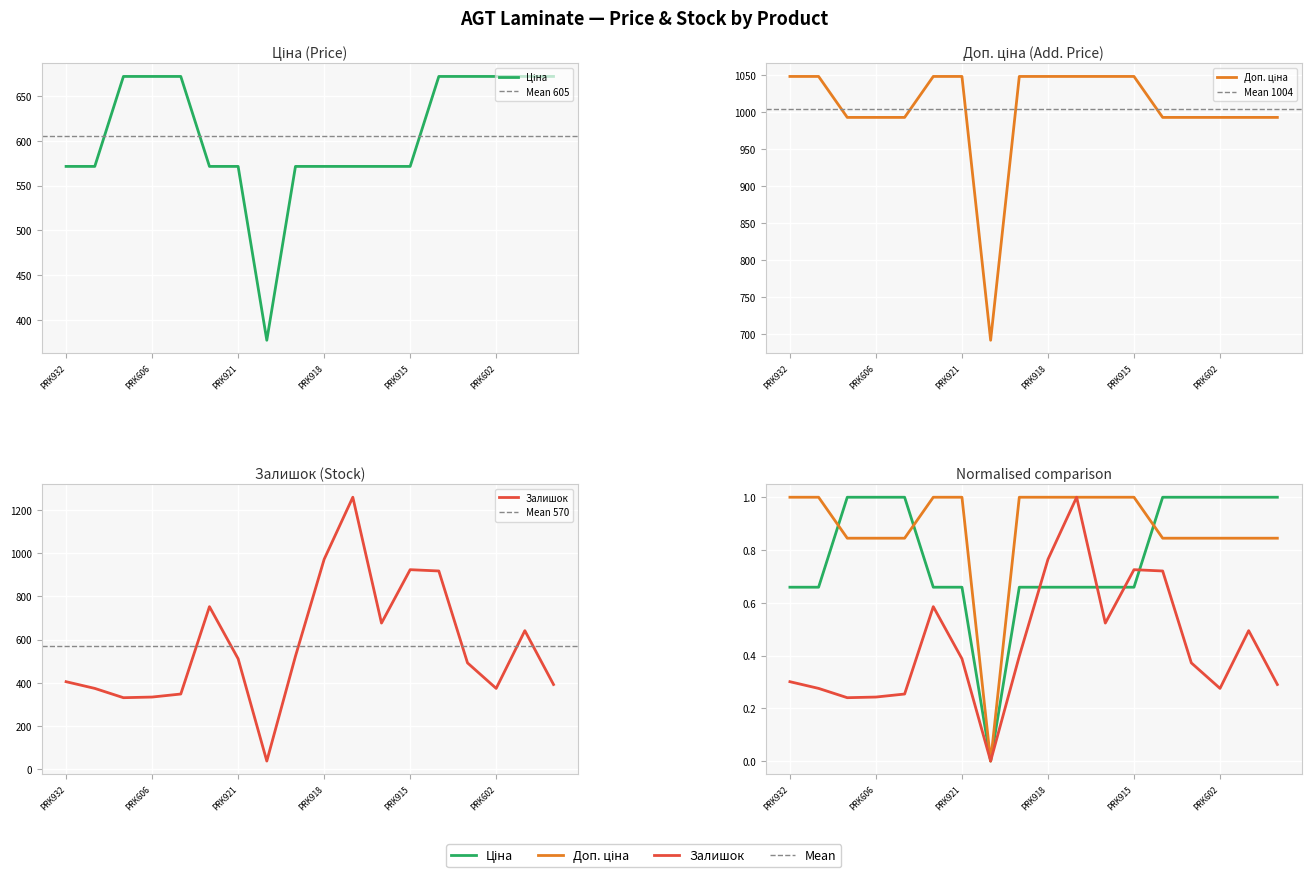

Where does the Ціна series first go above 571?

PRK932